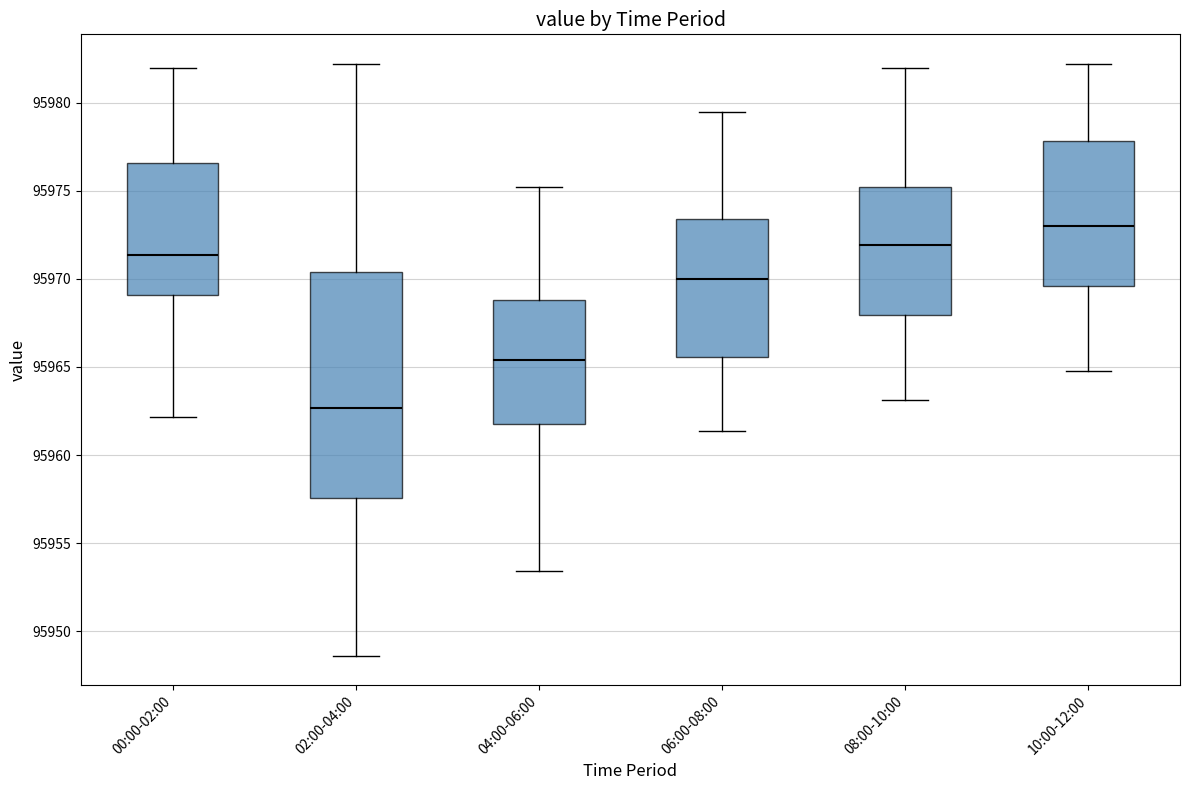

Reading left to right, transcribe this box plot: for each box, give where its median line is, the range the box spans, and where its two whiskers end, as read against the y-axis. The values are not printed on the chart, so give them approximately, as read against the axis.

00:00-02:00: median 95971.5, box 95969.0 to 95976.5, whiskers 95962.0 to 95982.0
02:00-04:00: median 95962.5, box 95957.5 to 95970.5, whiskers 95948.5 to 95982.0
04:00-06:00: median 95965.5, box 95961.5 to 95969.0, whiskers 95953.5 to 95975.0
06:00-08:00: median 95970.0, box 95965.5 to 95973.5, whiskers 95961.5 to 95979.5
08:00-10:00: median 95972.0, box 95968.0 to 95975.0, whiskers 95963.0 to 95982.0
10:00-12:00: median 95973.0, box 95969.5 to 95978.0, whiskers 95965.0 to 95982.0